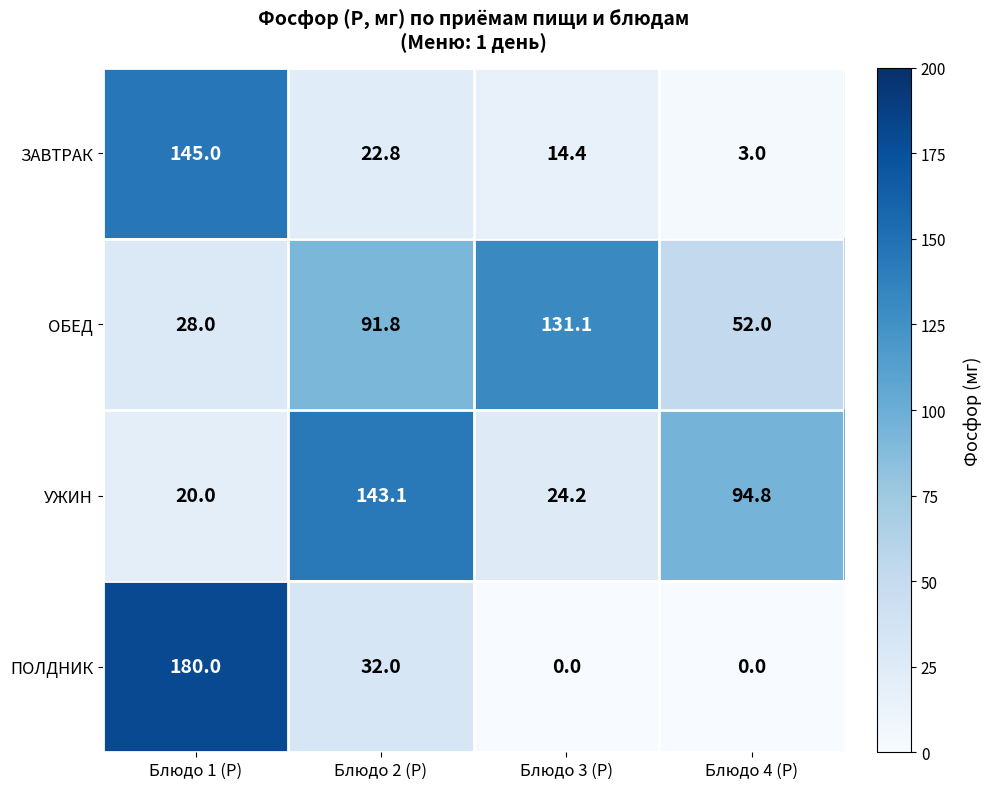

The value of ОБЕД at Блюдо 1 (Р) is 13.1. True or false?

False